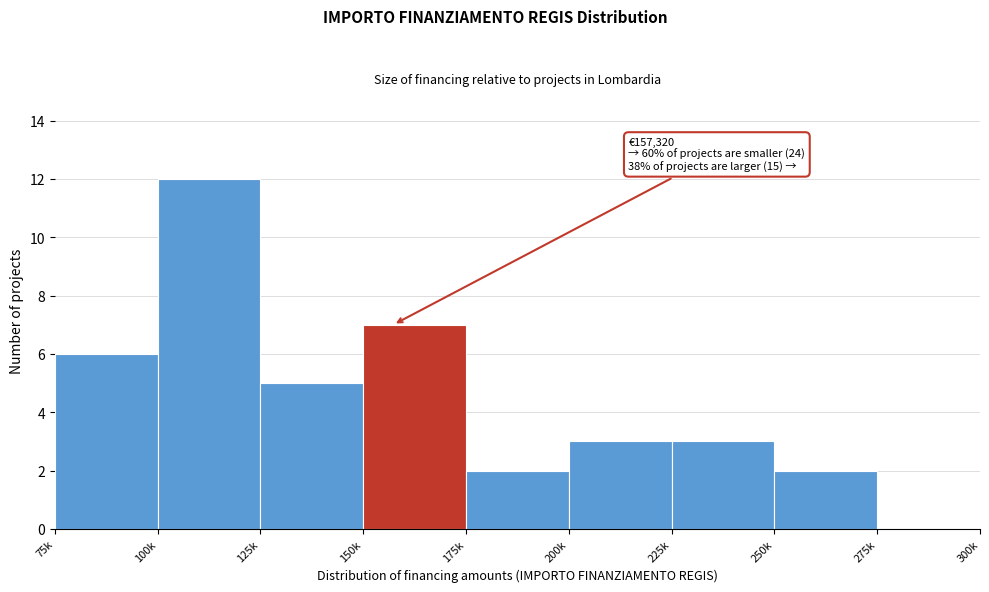

Reading left to right, transcribe all the data shown in this chart.

75k=6	100k=12	125k=5	150k=7	175k=2	200k=3	225k=3	250k=2	275k=0